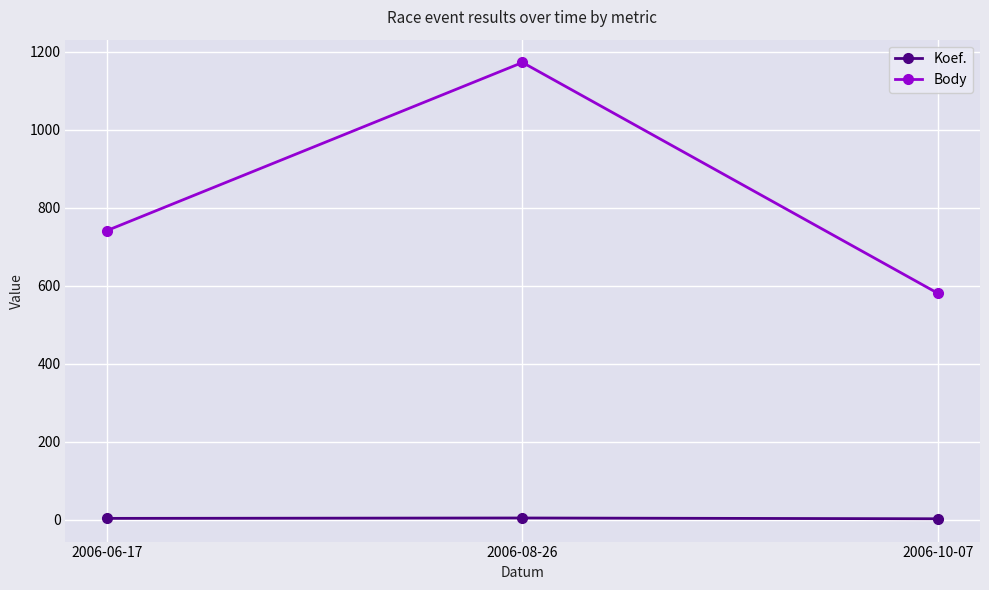

What is the sum of all Koef. values?

9